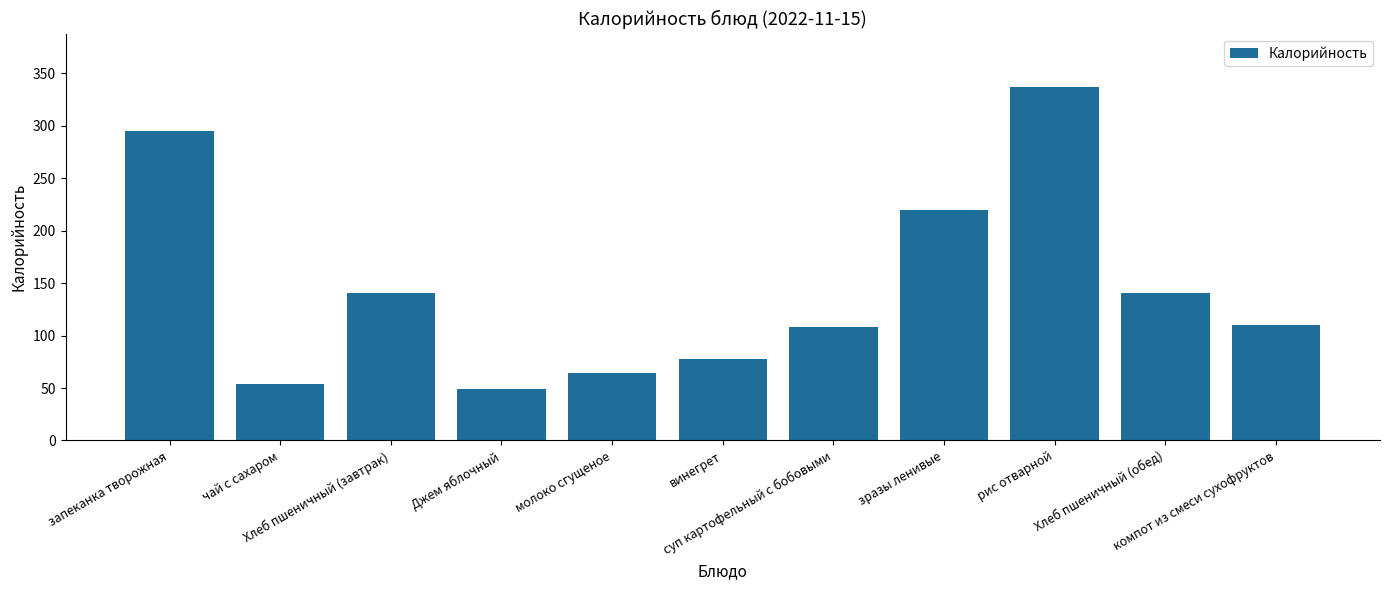

What is the label of the 7th bar from the right?

молоко сгущеное